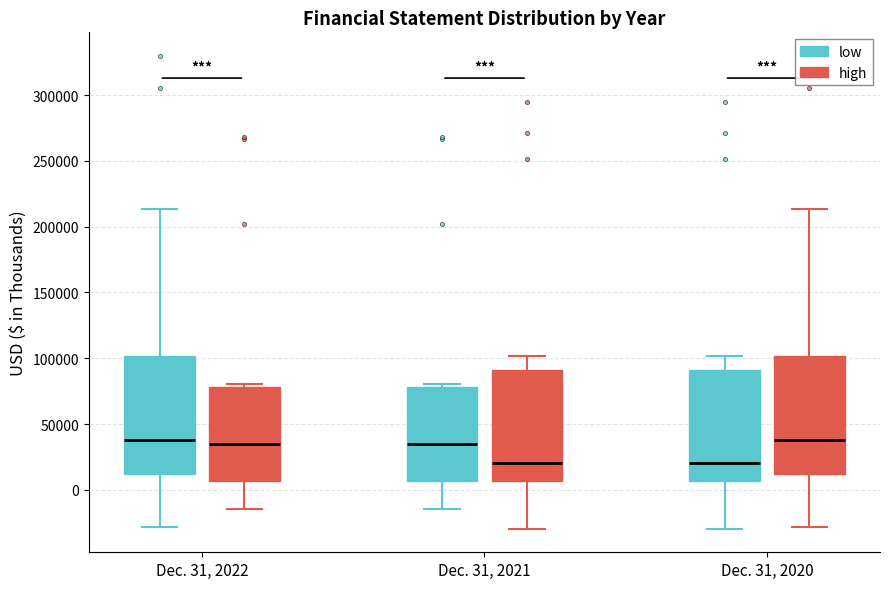

Where is the upper edge of the box for Dec. 31, 2020 (high) on the y-axis? The values are not printed on the chart, so give them approximately, as read against the axis.

100000